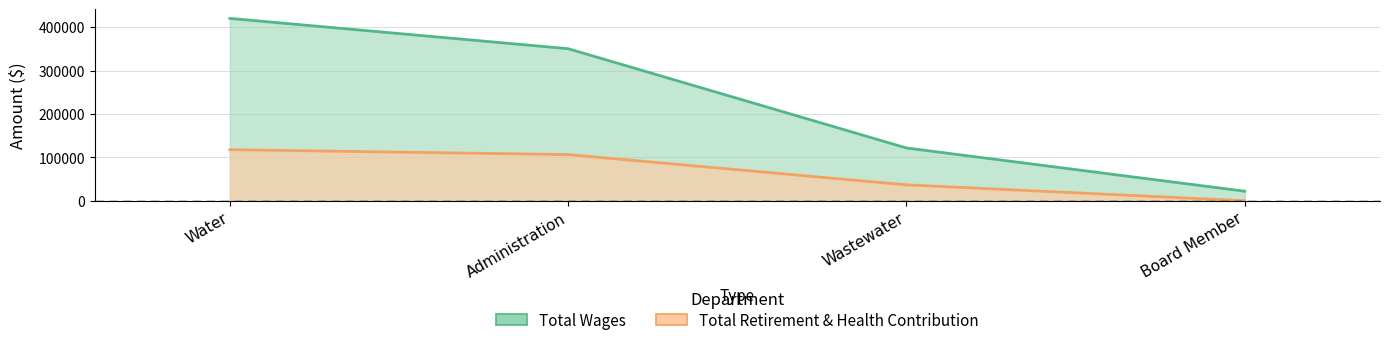

True or false: Total Wages has more than 2 interior local peaks.

False